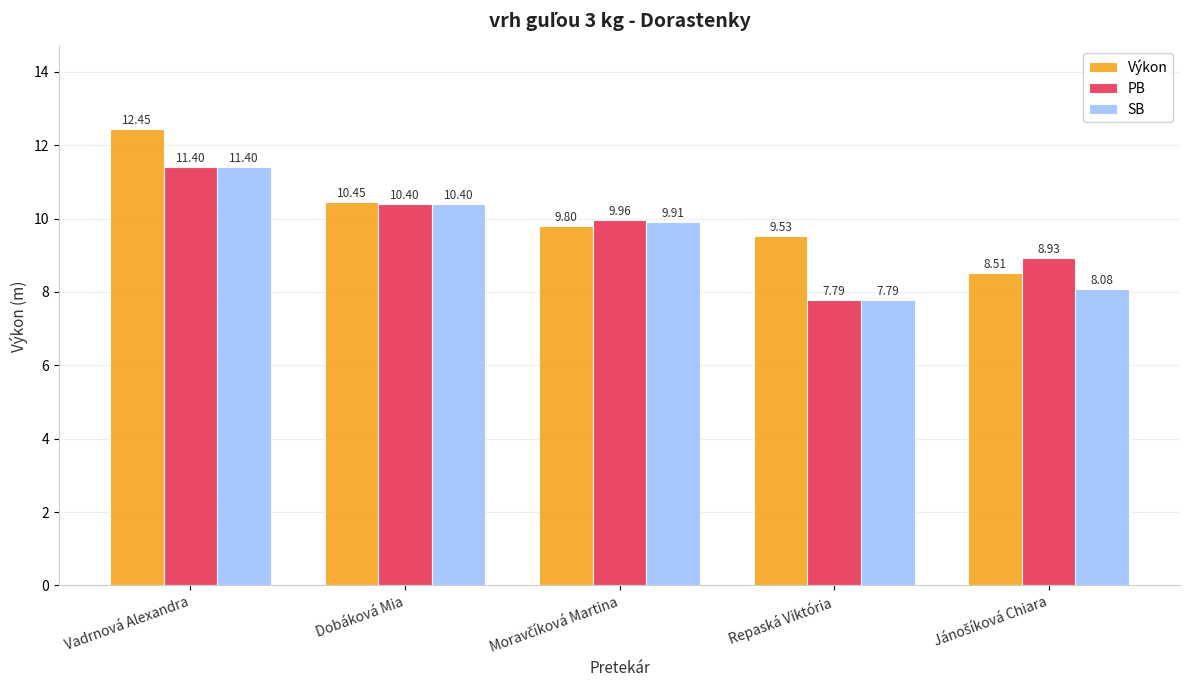

At which category is the sum across all series the highest?

Vadrnová Alexandra